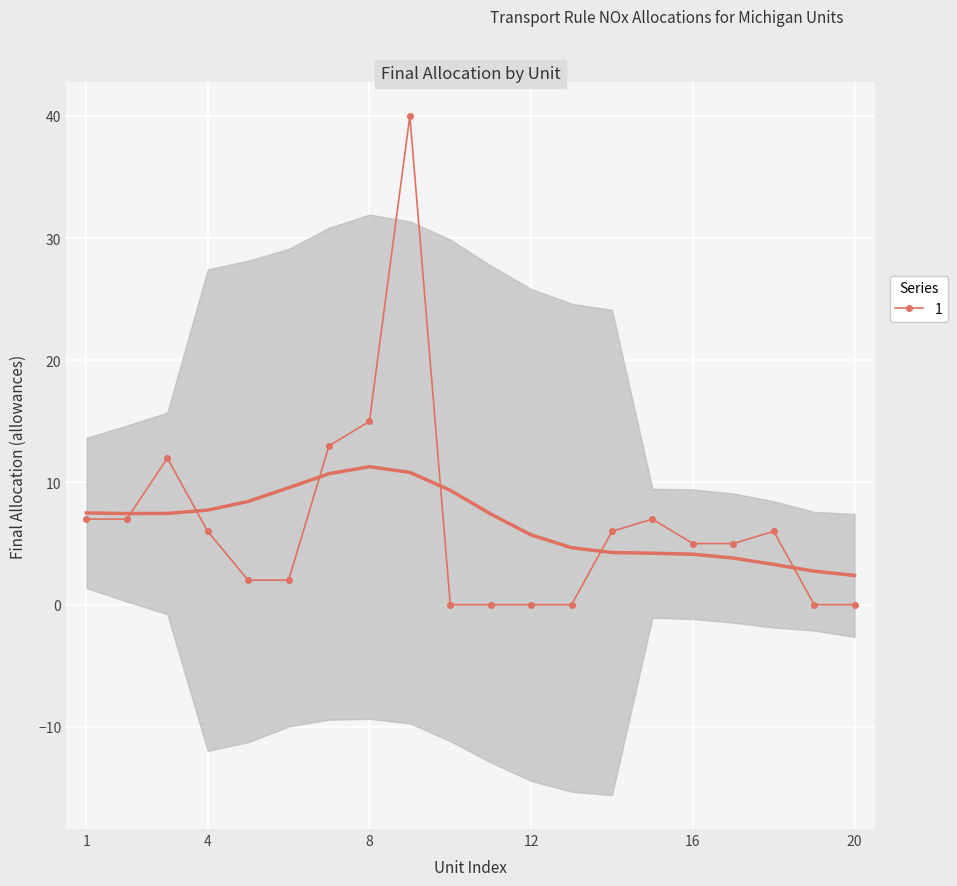

At which label does the data first exceed 6?

1